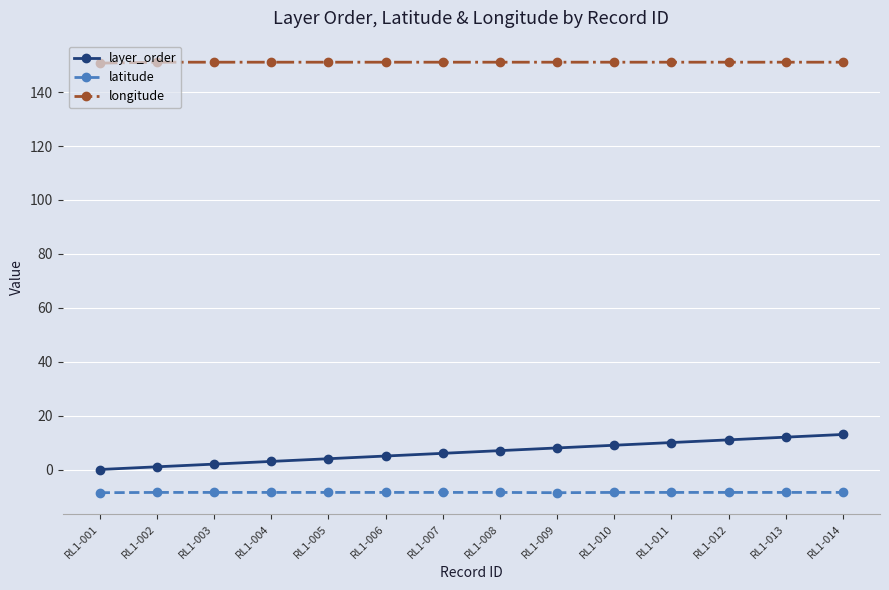

What is the lowest value of the latitude series?

-8.6